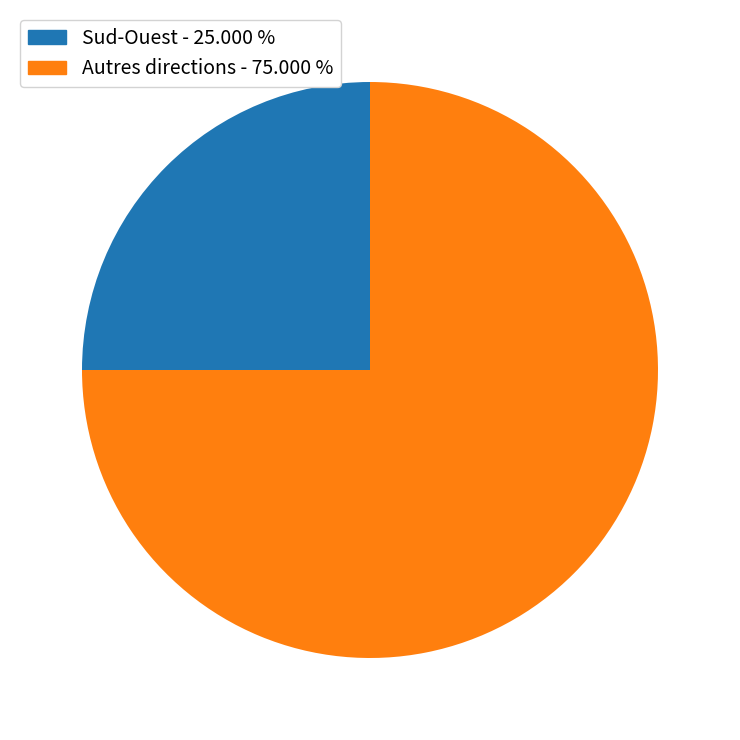

Is there any slice that represents more than half of the pie?

Yes